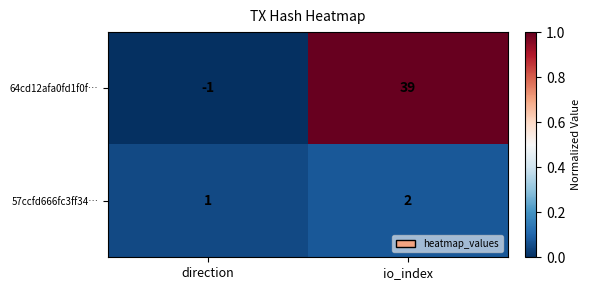

Which category has the lowest value across all series?

direction